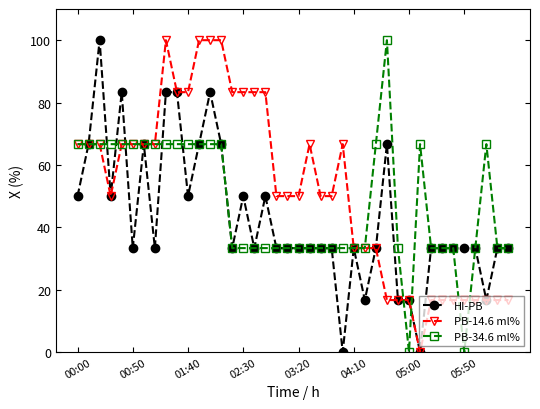

Which series has the largest total across all categories?

PB-14.6 ml%